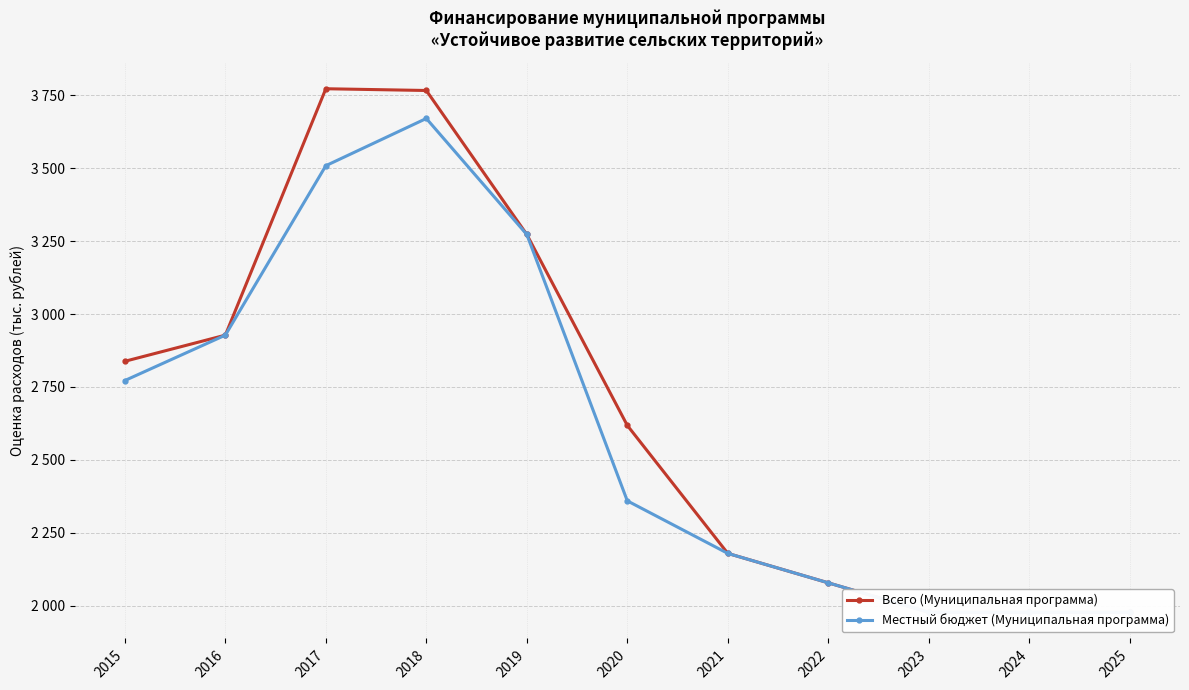

How many data points in Всего (Муниципальная программа) are above 2618?

5